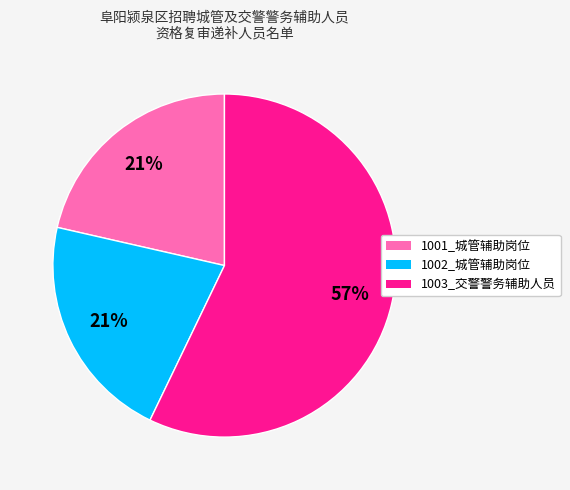

Is the sum of 1002_城管辅助岗位 and 1001_城管辅助岗位 greater than half?

No